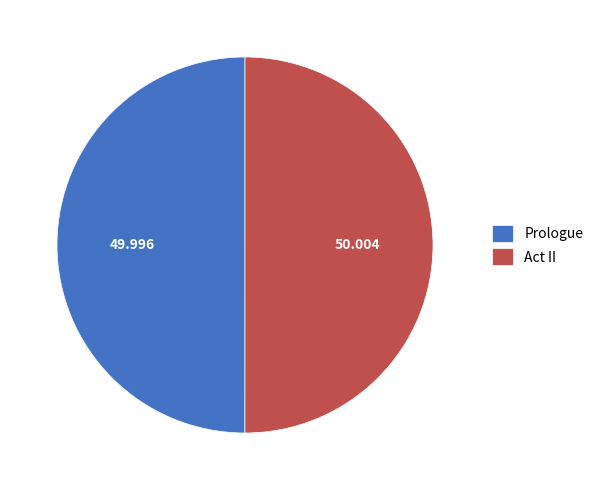

Is the sum of Act II and Prologue greater than half?

Yes